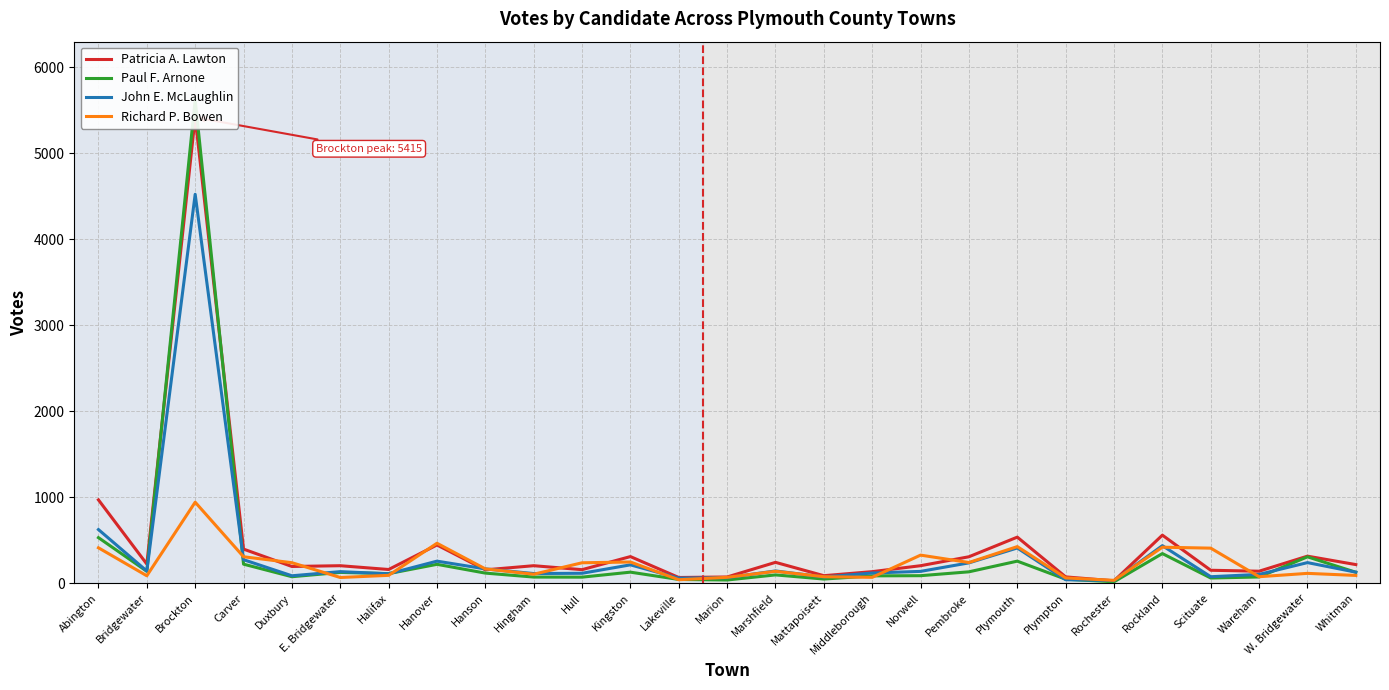

Which category has the highest value across all series?

Brockton